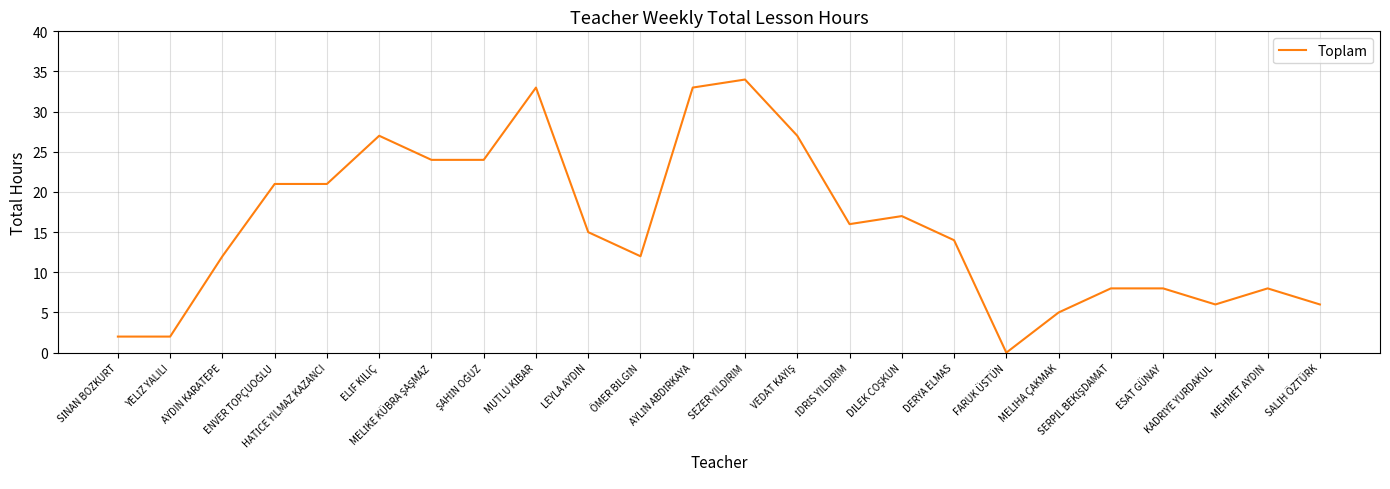

What is the difference between the maximum and minimum values?

34